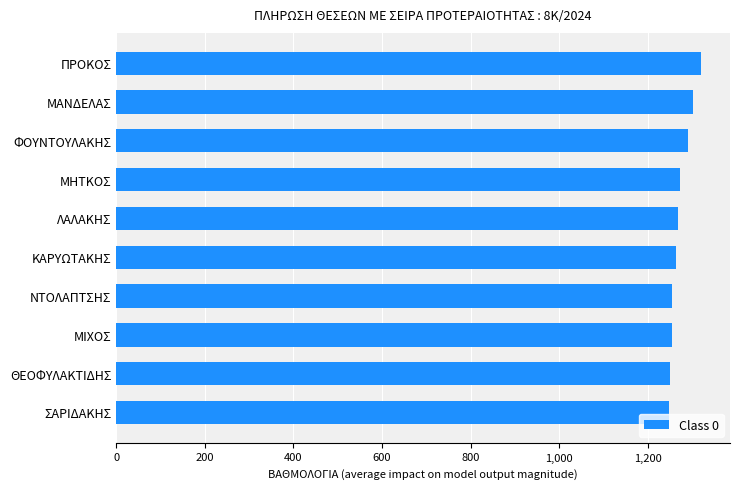

The value at ΜΑΝΔΕΛΑΣ is 271. True or false?

False